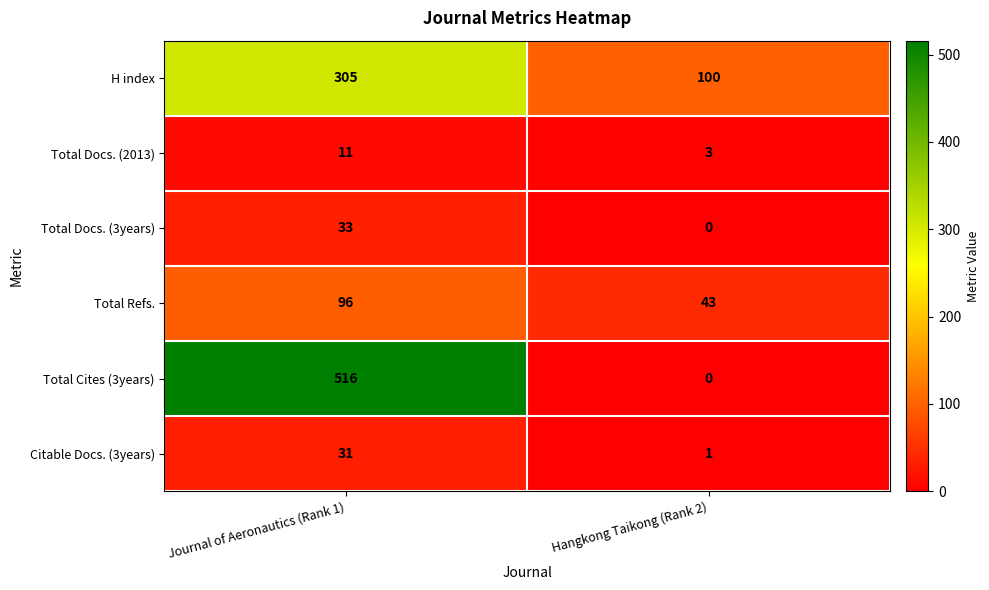

At which category does the chart reach its minimum across all series?

Hangkong Taikong (Rank 2)